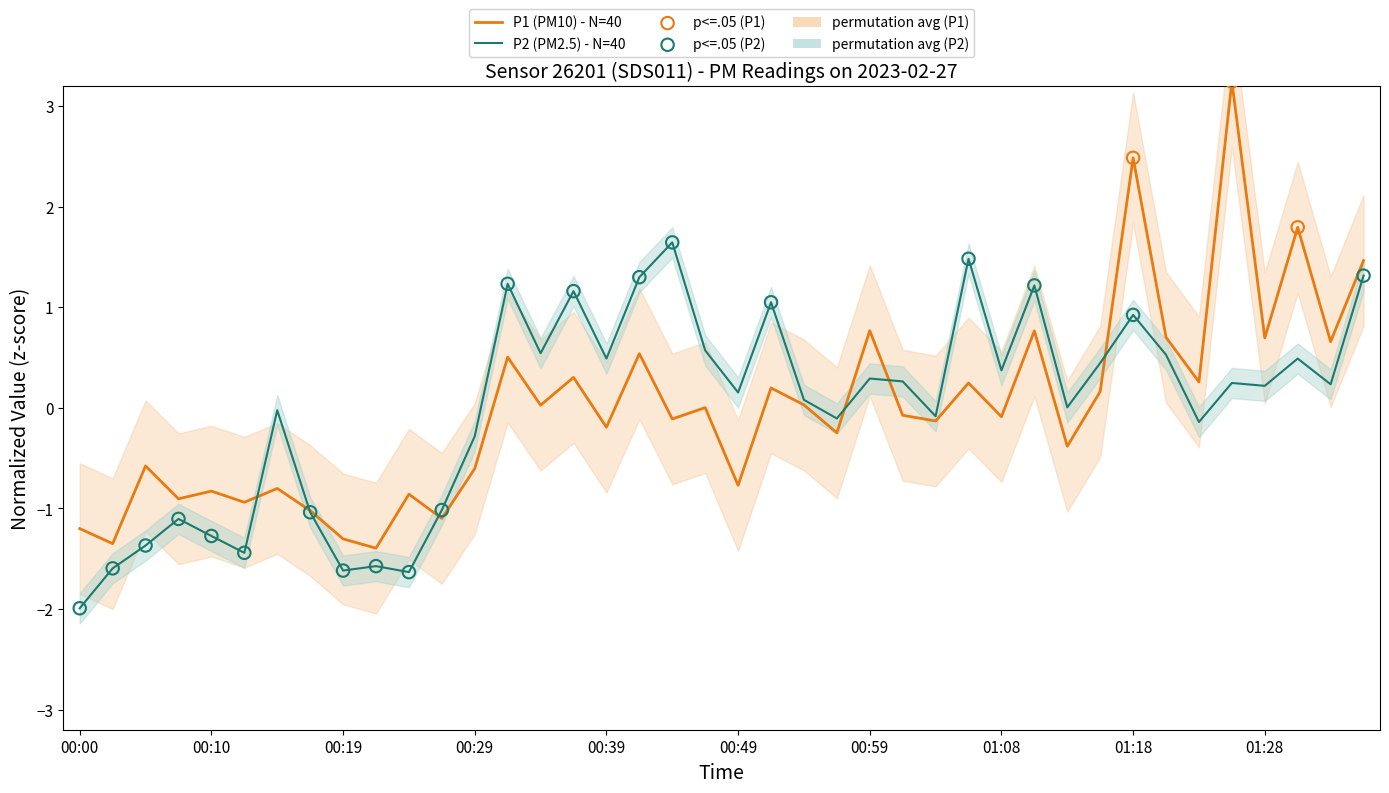

Is the value of P2 at 00:56 greater than the value of P1 at 01:33?

No